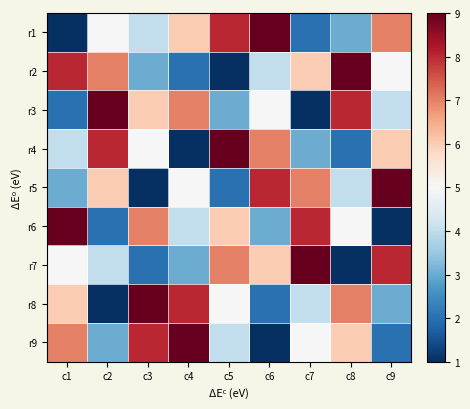

Reading right to left, transcribe all the data shown in this chart.

r1: c9=7	c8=3	c7=2	c6=9	c5=8	c4=6	c3=4	c2=5	c1=1
r2: c9=5	c8=9	c7=6	c6=4	c5=1	c4=2	c3=3	c2=7	c1=8
r3: c9=4	c8=8	c7=1	c6=5	c5=3	c4=7	c3=6	c2=9	c1=2
r4: c9=6	c8=2	c7=3	c6=7	c5=9	c4=1	c3=5	c2=8	c1=4
r5: c9=9	c8=4	c7=7	c6=8	c5=2	c4=5	c3=1	c2=6	c1=3
r6: c9=1	c8=5	c7=8	c6=3	c5=6	c4=4	c3=7	c2=2	c1=9
r7: c9=8	c8=1	c7=9	c6=6	c5=7	c4=3	c3=2	c2=4	c1=5
r8: c9=3	c8=7	c7=4	c6=2	c5=5	c4=8	c3=9	c2=1	c1=6
r9: c9=2	c8=6	c7=5	c6=1	c5=4	c4=9	c3=8	c2=3	c1=7